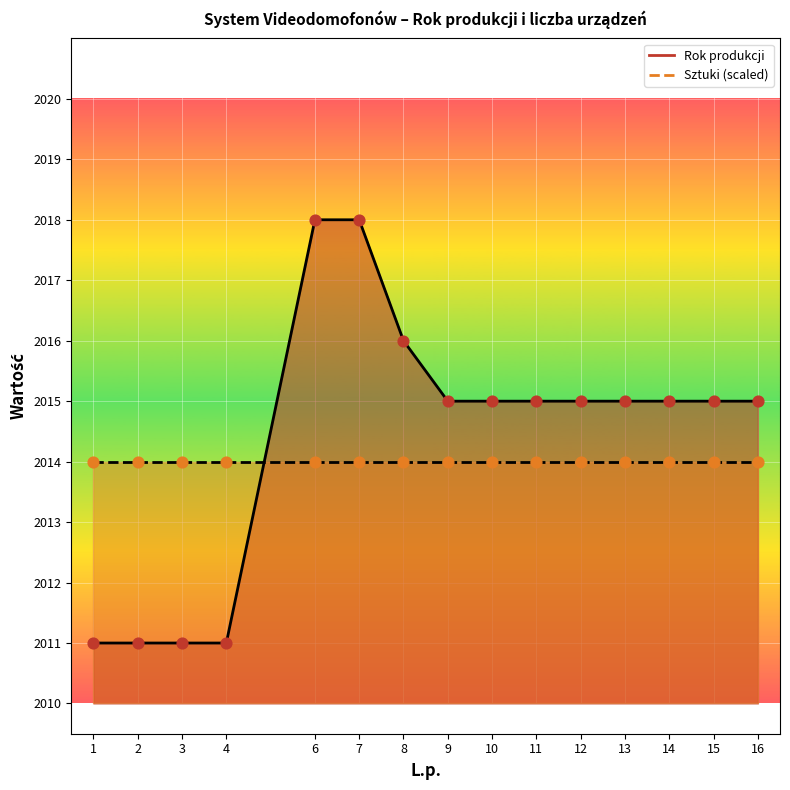

Between 2 and 10, which is larger?

10